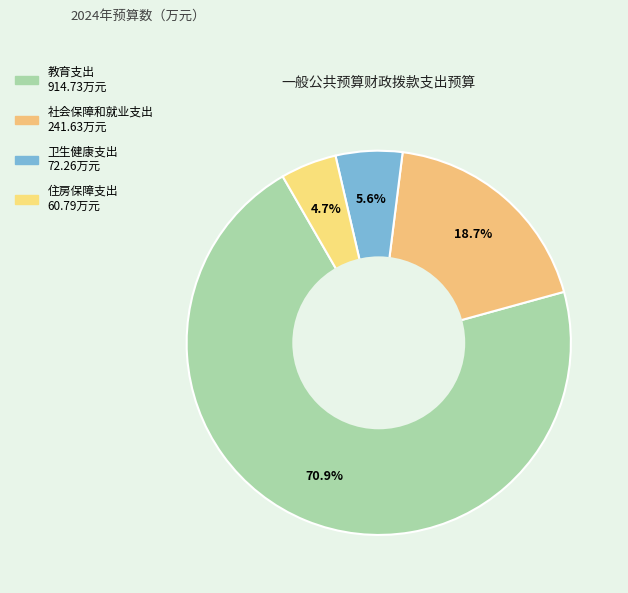

Count the number of slices in the pie.

4